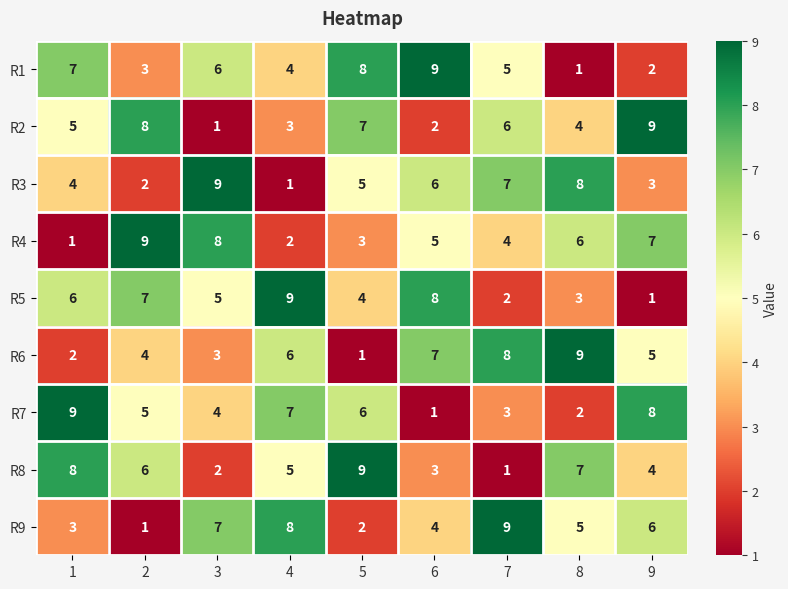

What is the difference between the highest and lowest values at 1?

8